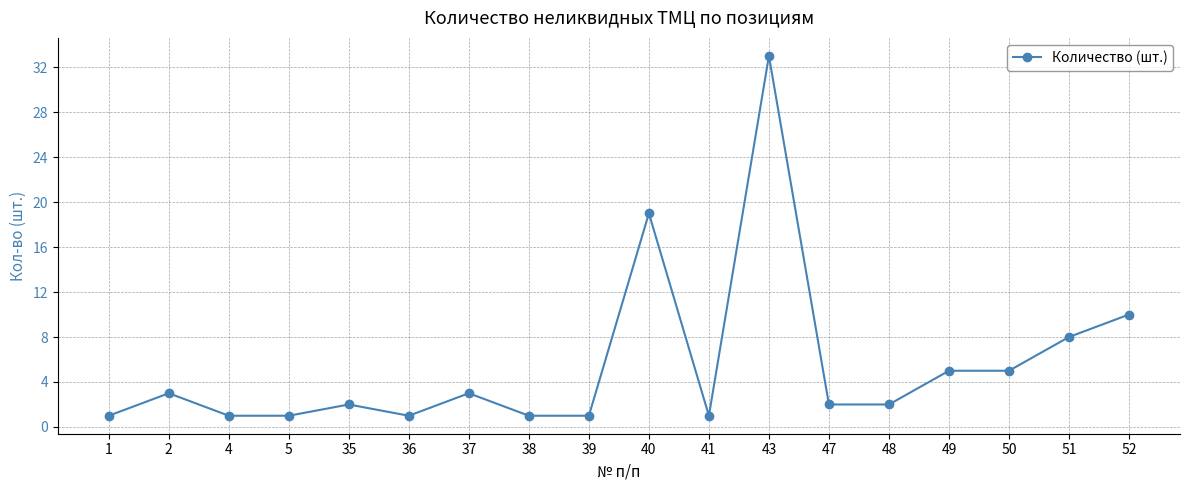

Reading left to right, list all the values displayed in this chart.

1=1	2=3	4=1	5=1	35=2	36=1	37=3	38=1	39=1	40=19	41=1	43=33	47=2	48=2	49=5	50=5	51=8	52=10